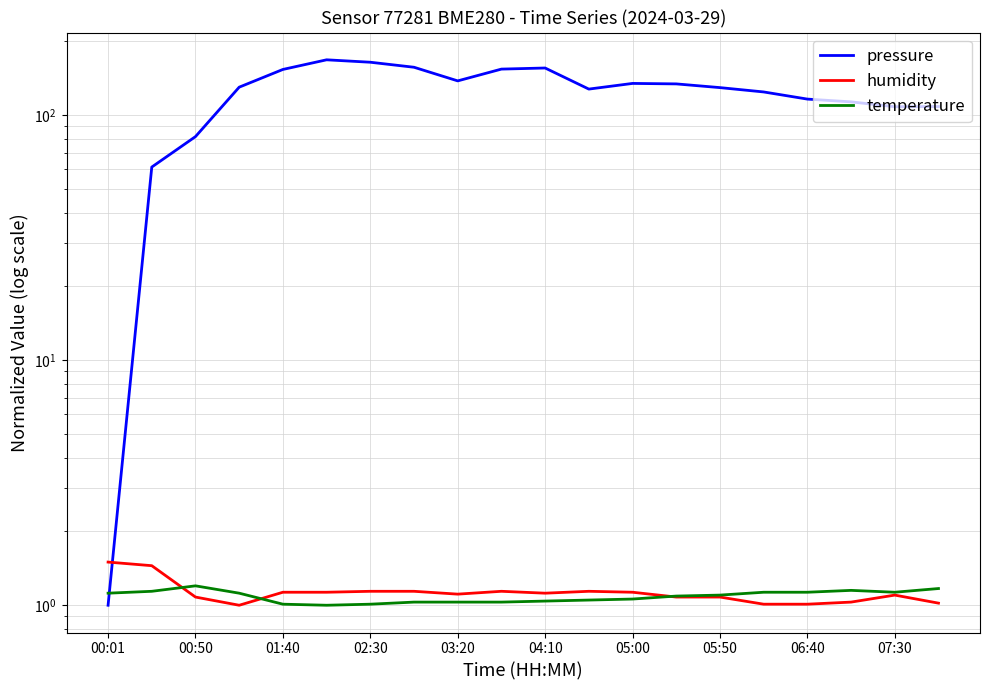

After their last crossing, which series has the higher values: pressure or humidity?

pressure